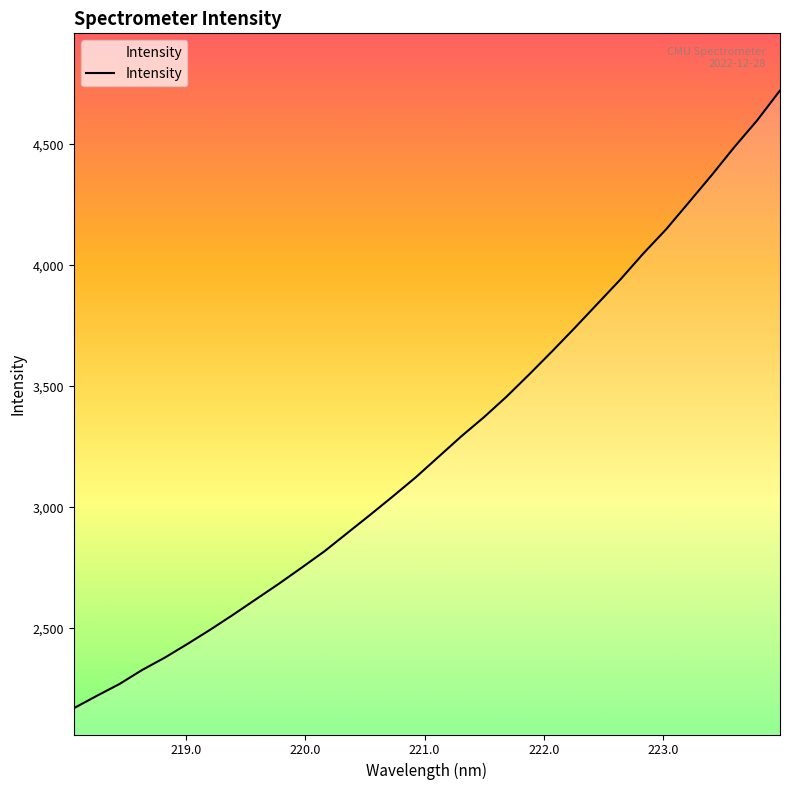

What is the average value?

3264.8